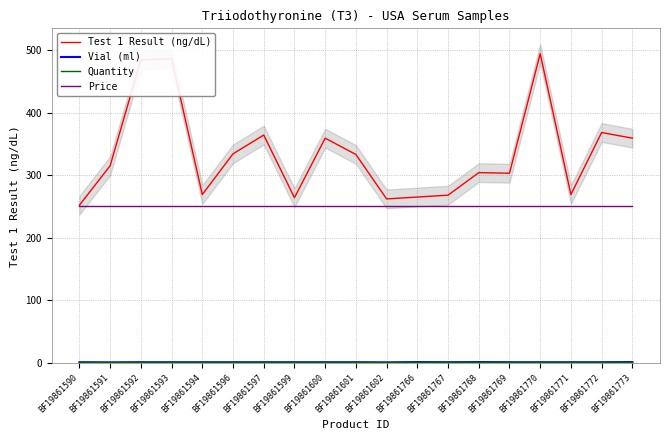

True or false: Quantity has a value of 1.0 at BF19861768.

True